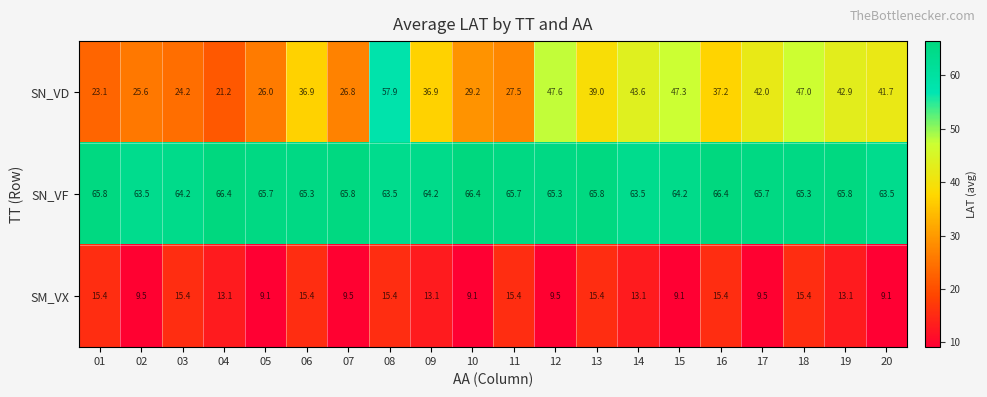

At how many categories does at least one series exceed 33?

20